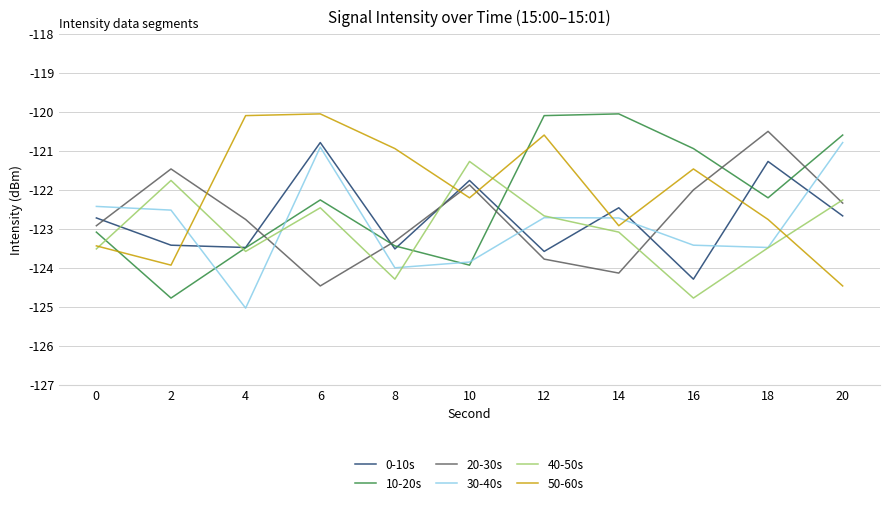

Between 4 and 18, which series saw the biggest shift?

50-60s